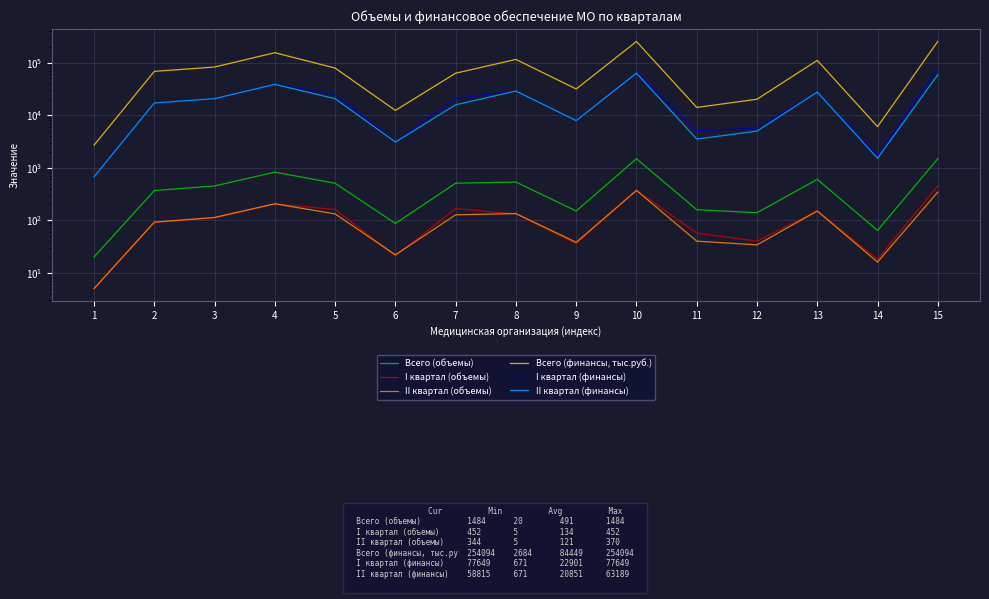

In II квартал (финансы), how many points are higher than both neighbors (excluding endpoints)?

4